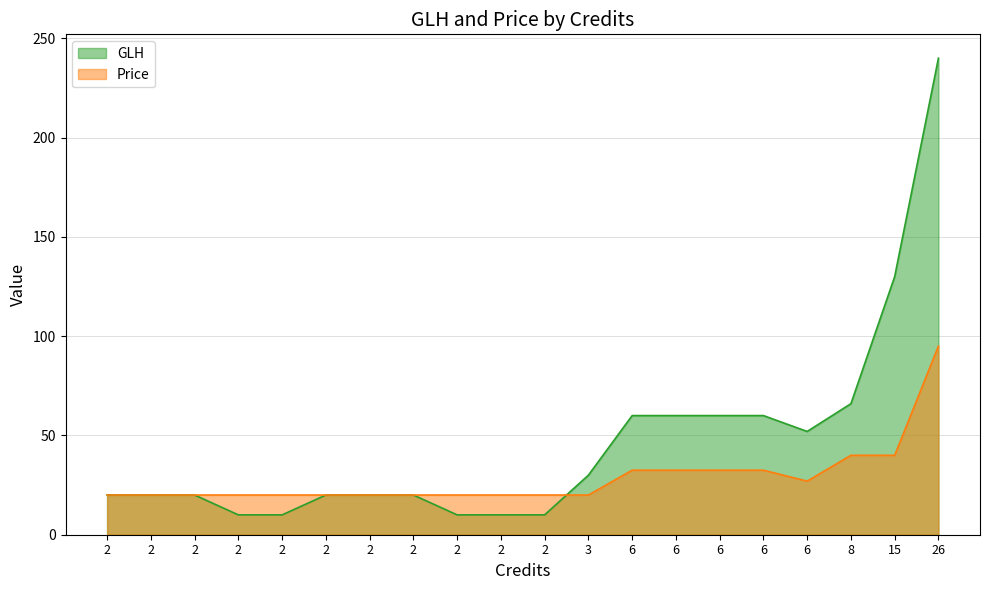

Between 2 and 2, which is larger?

2